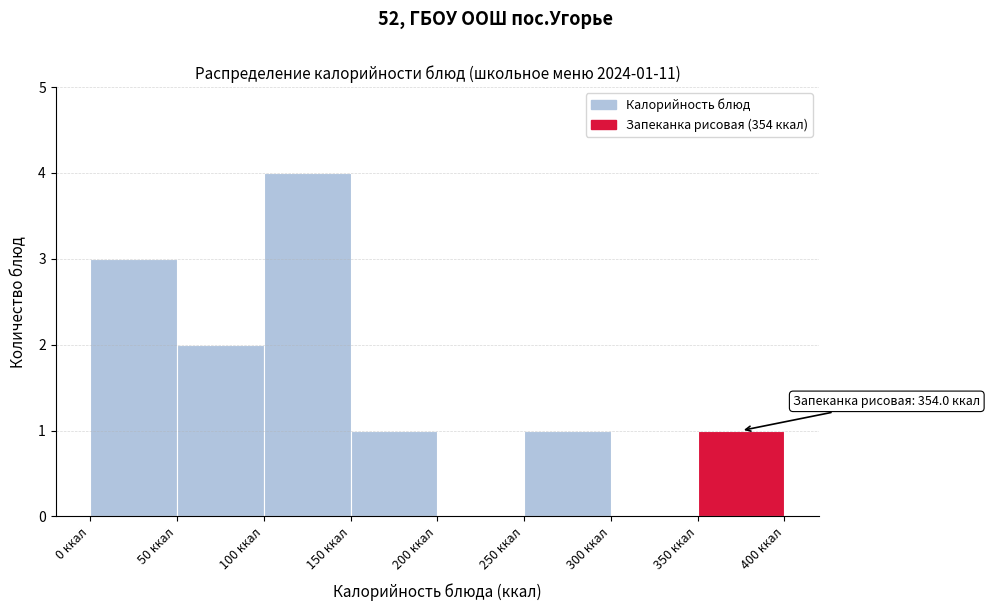

Over which range of the x-axis is the bar tallest?

100 to 150